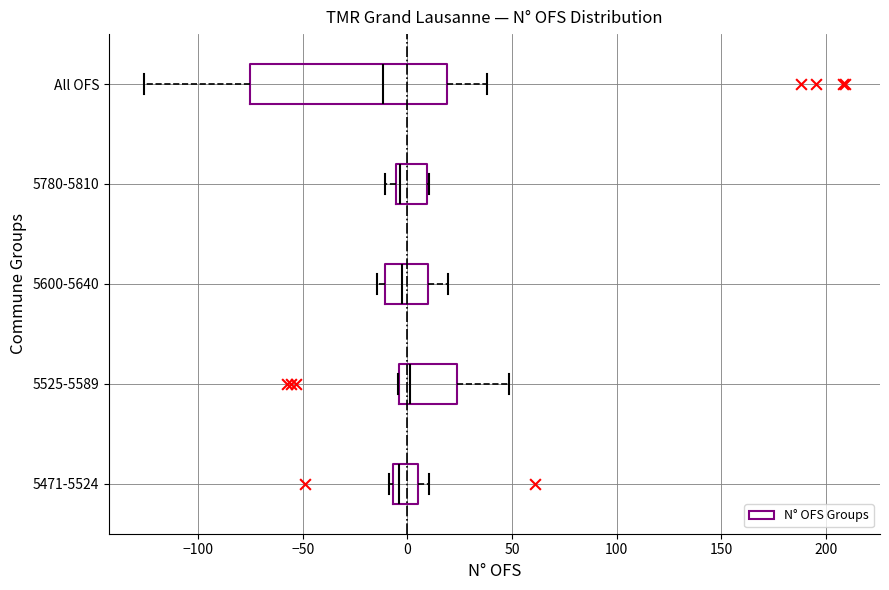

Where is the left edge of the box for 5780-5810 on the x-axis? The values are not printed on the chart, so give them approximately, as read against the axis.

-5